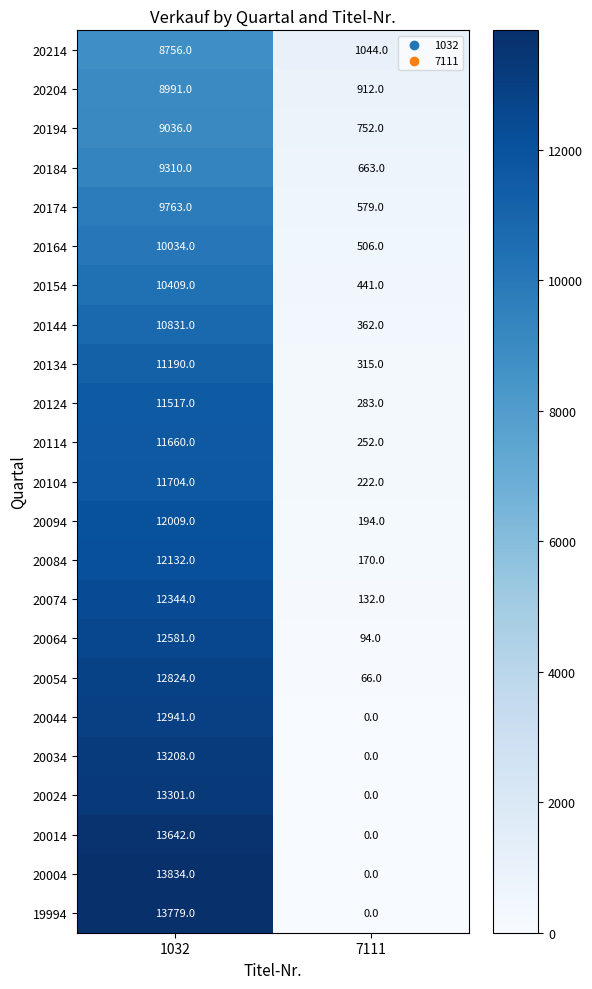

What is the maximum value shown in the chart?

13834